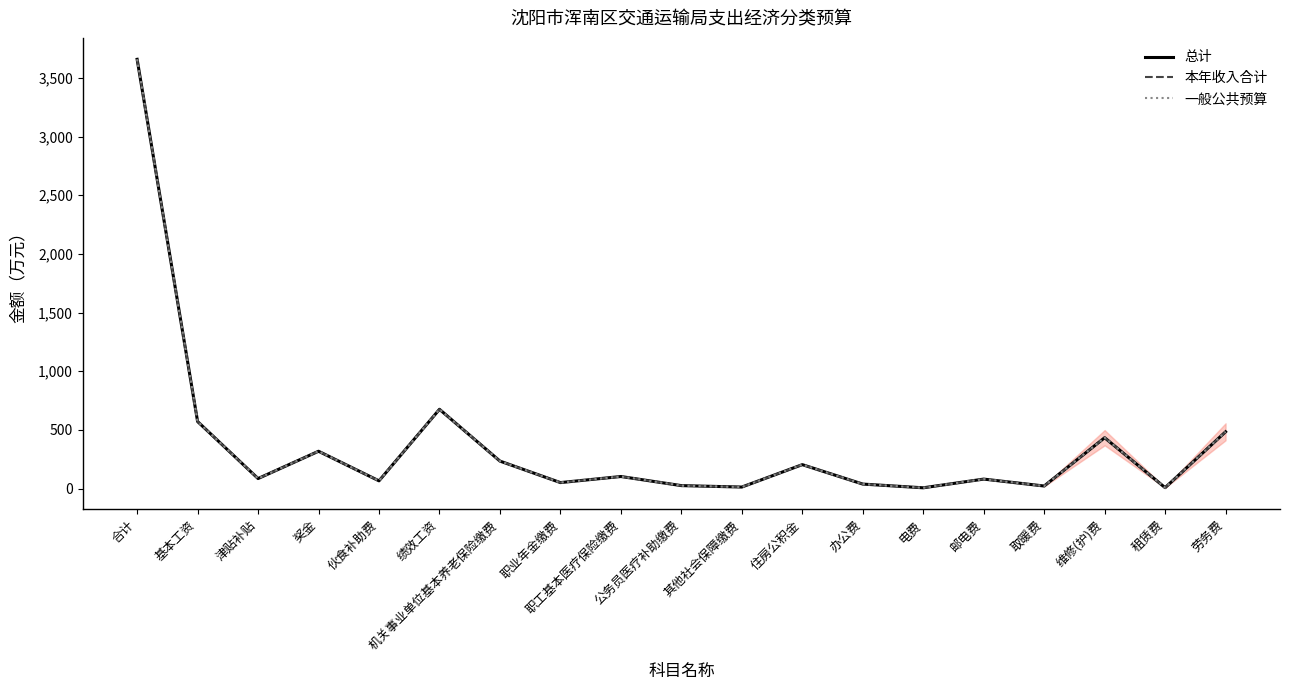

Is this an area chart (filled region under the line)?

Yes